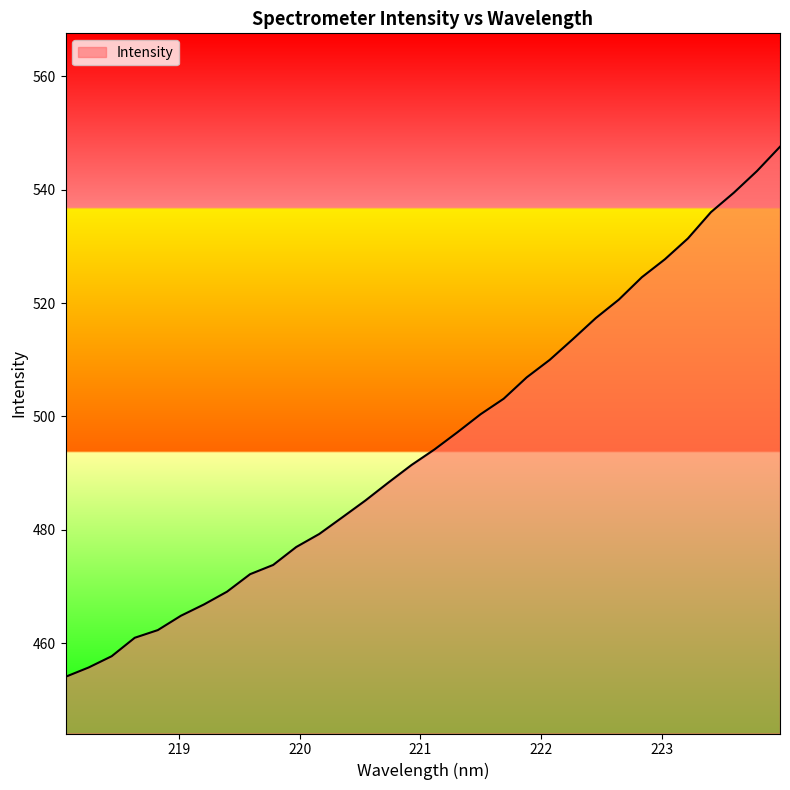

Reading right to left, what are all the values shown in this chart?

547.6	543.3	539.5	536.0	531.4	527.7	524.6	520.6	517.4	513.6	510.0	506.9	503.1	500.4	497.2	494.2	491.4	488.4	485.2	482.2	479.3	477.0	473.8	472.2	469.1	466.8	464.9	462.3	461.0	457.7	455.7	454.1